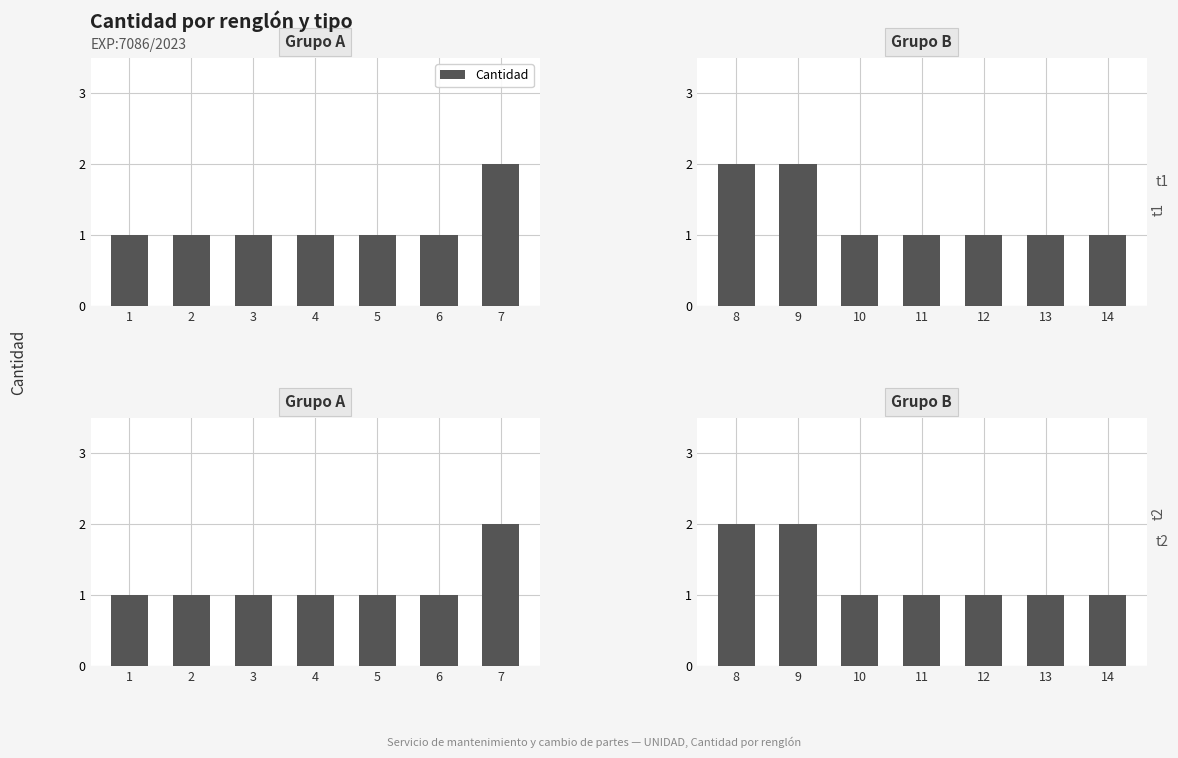

What is the value of the 7th bar from the left?

1